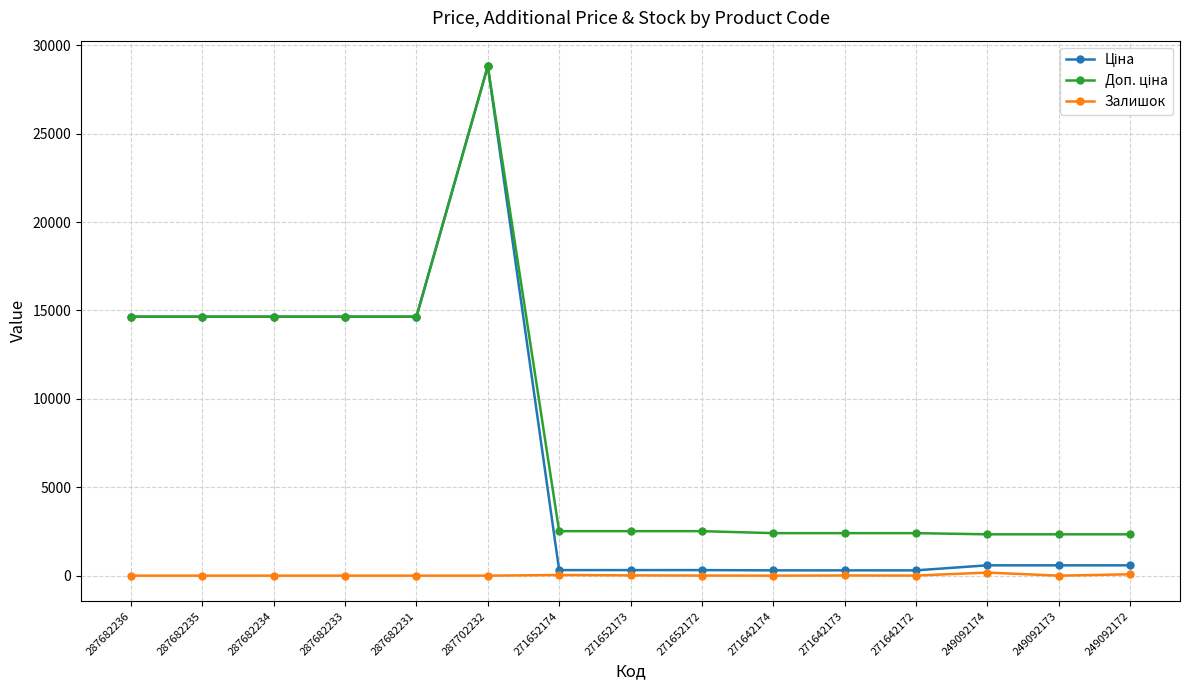

The Залишок series shows 0.0 at 287682231. True or false?

True